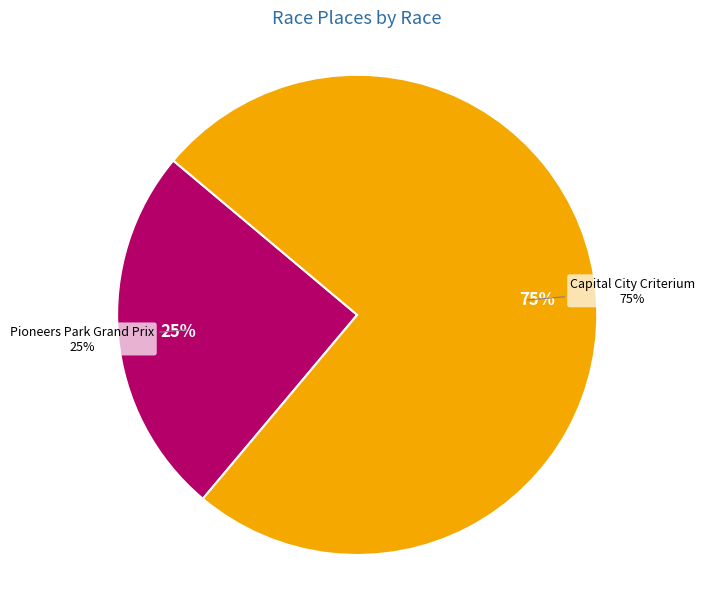

Rank the categories by value from lowest to highest.

Pioneers Park Grand Prix, Capital City Criterium